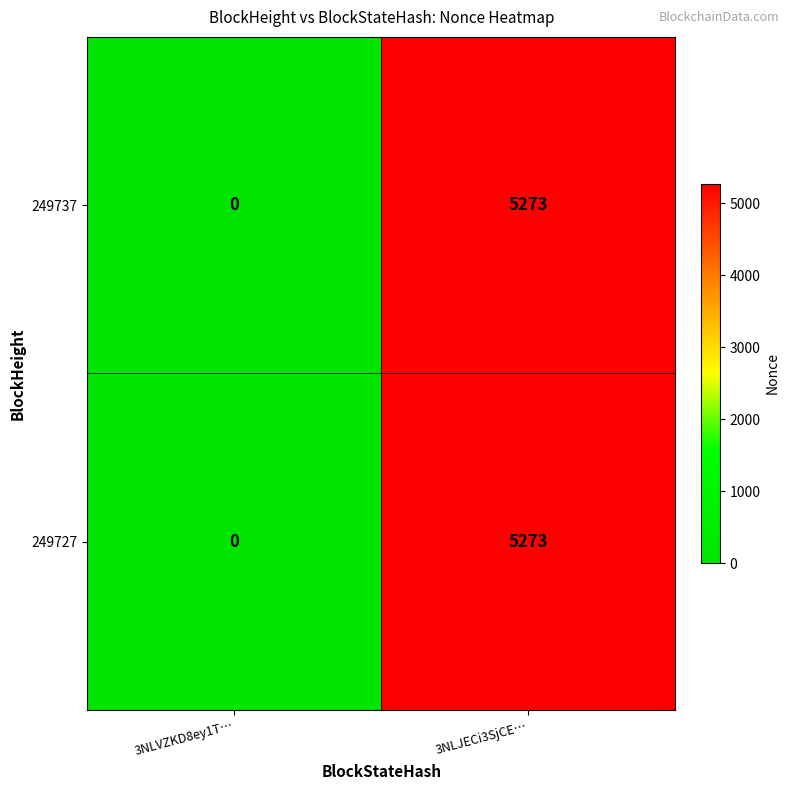

What is the difference between the 249727 values at 3NLVZKD8ey1T… and 3NLJECi3SjCE…?

5273